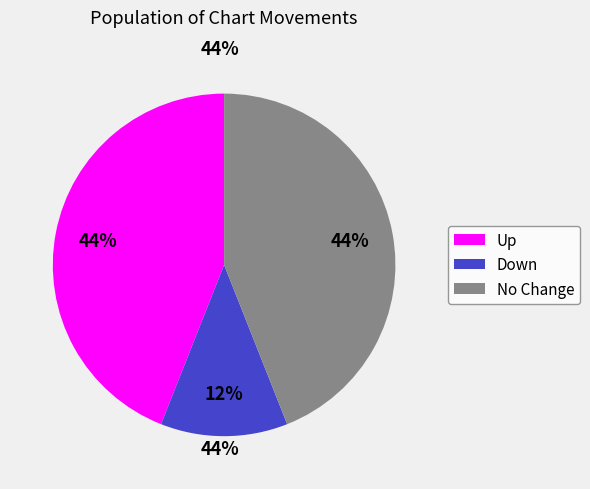

The Up slice represents 44% of the pie. True or false?

True